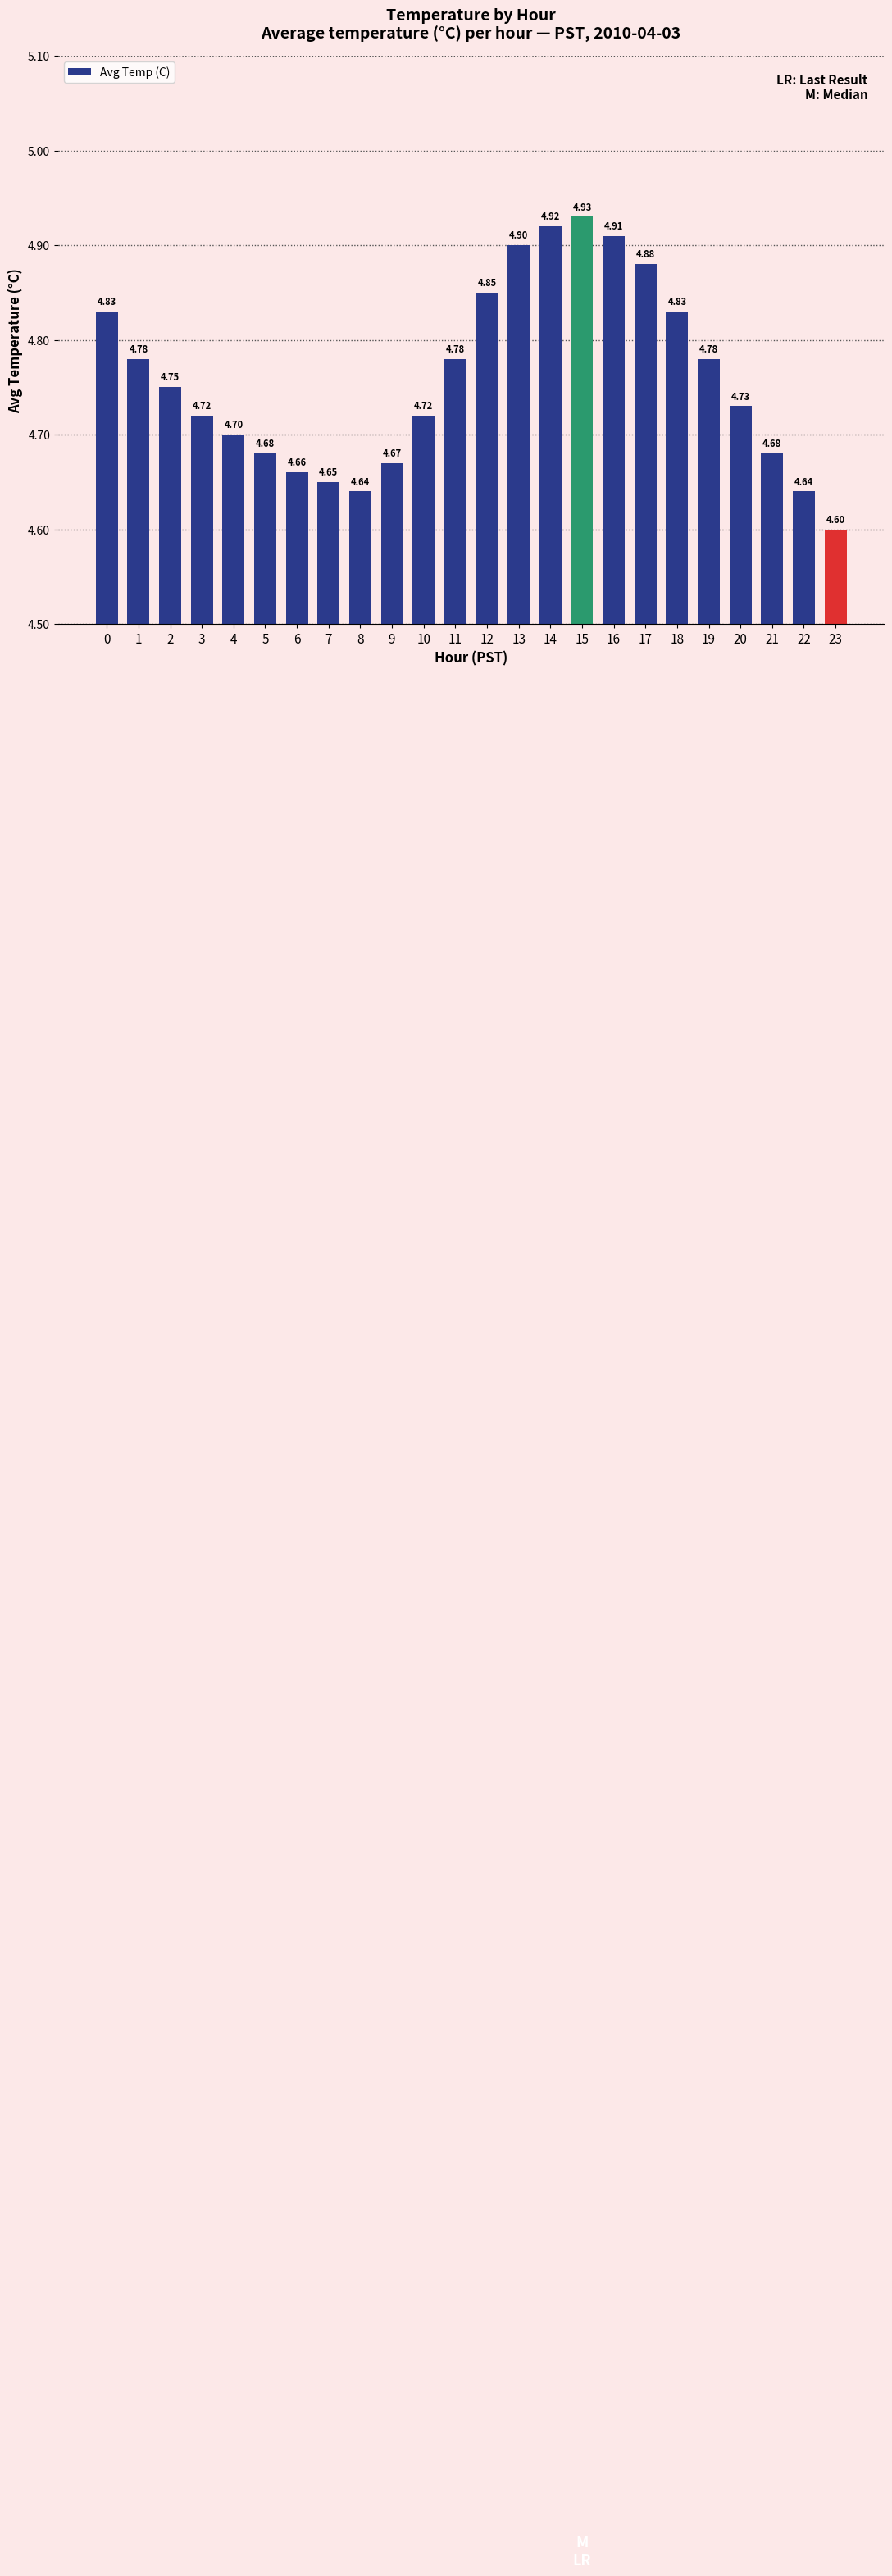

What is the smallest value displayed?

4.6